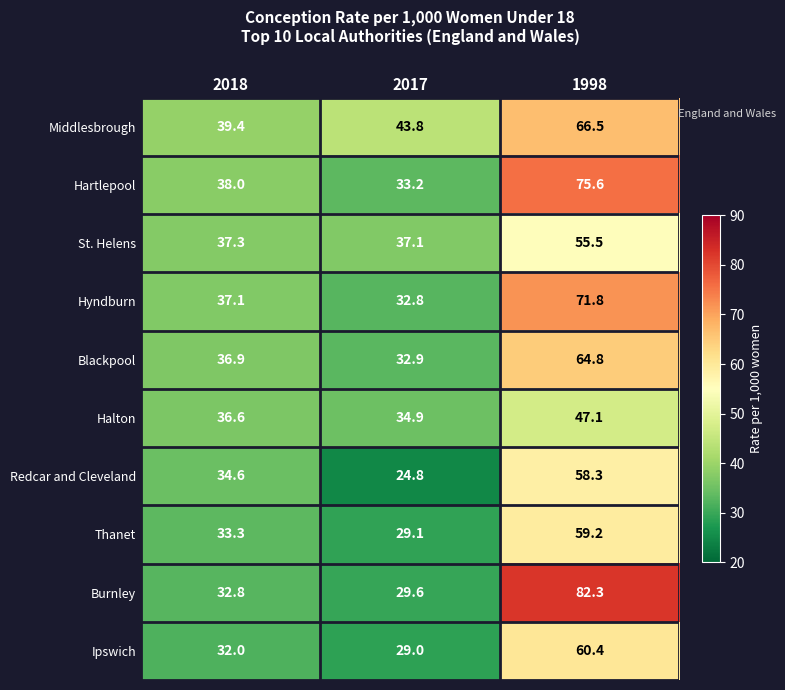

Is it true that Hartlepool equals 55.6 at 2017?

False